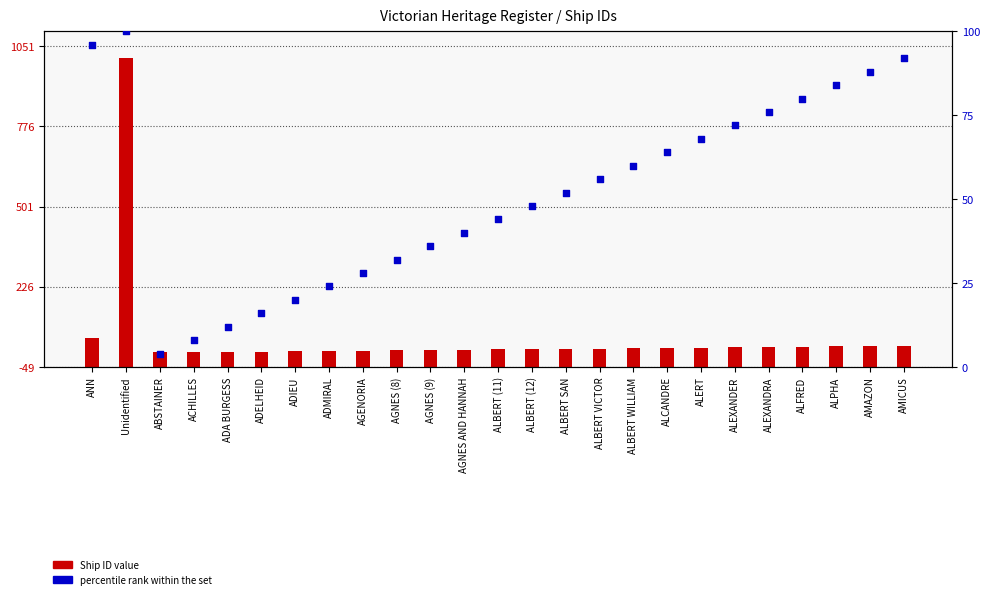

Which series reaches the minimum Y coordinate?

percentile rank within the set